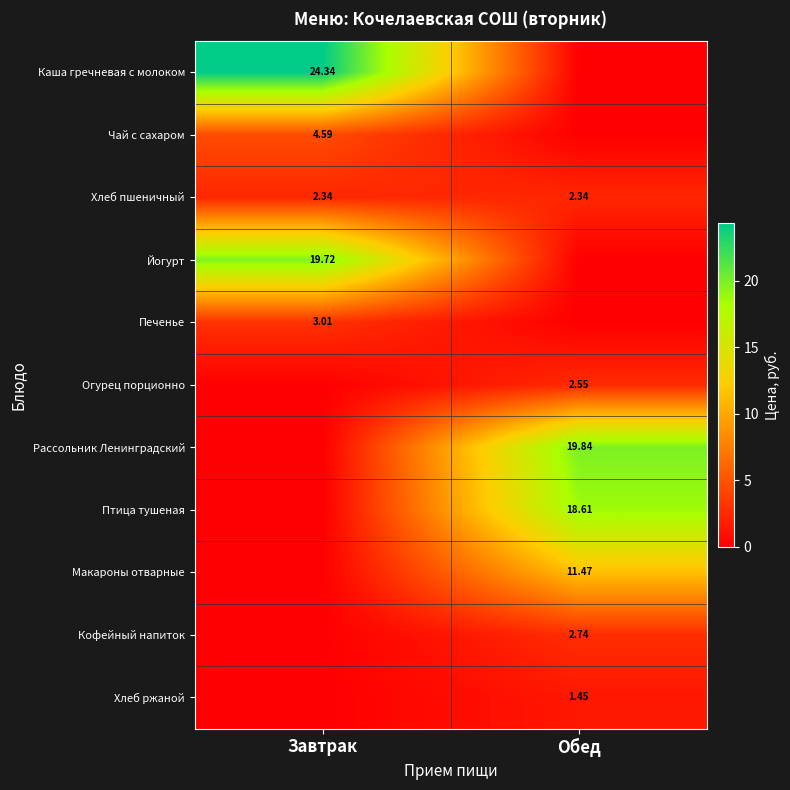

Is it true that Хлеб пшеничный equals 2.3 at Завтрак?

True